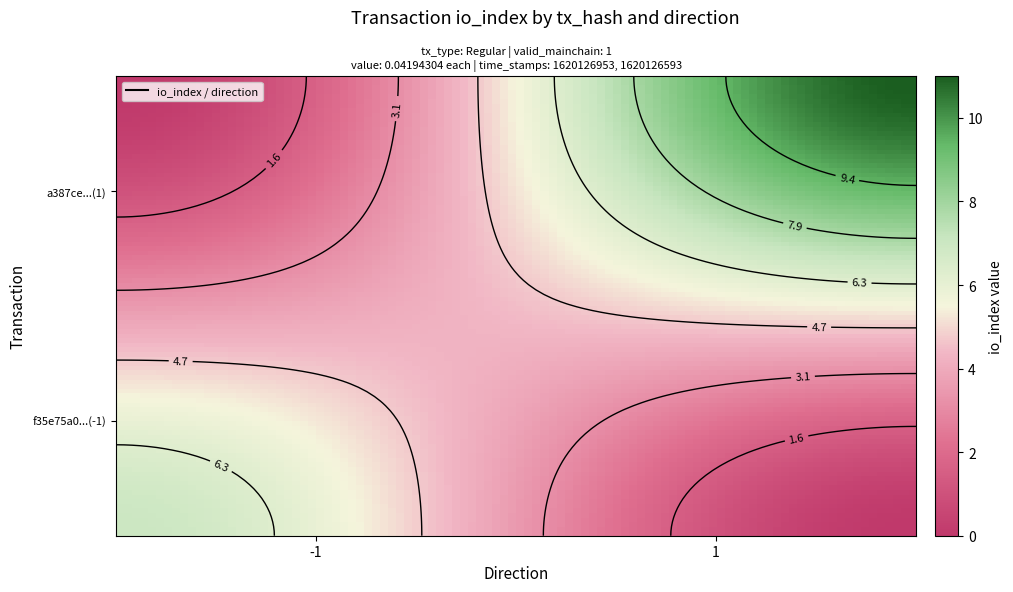

What is the difference between the maximum and minimum values in the a387ceaf8655f68a8ddafdcf6c2e34683ace08d series?

10